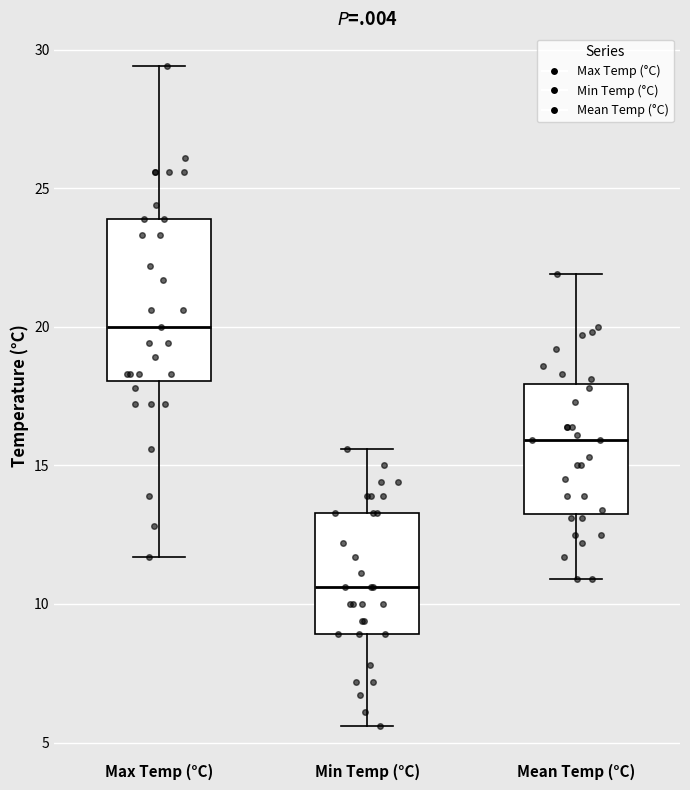

Which box's median line is the highest?

Max Temp (°C)